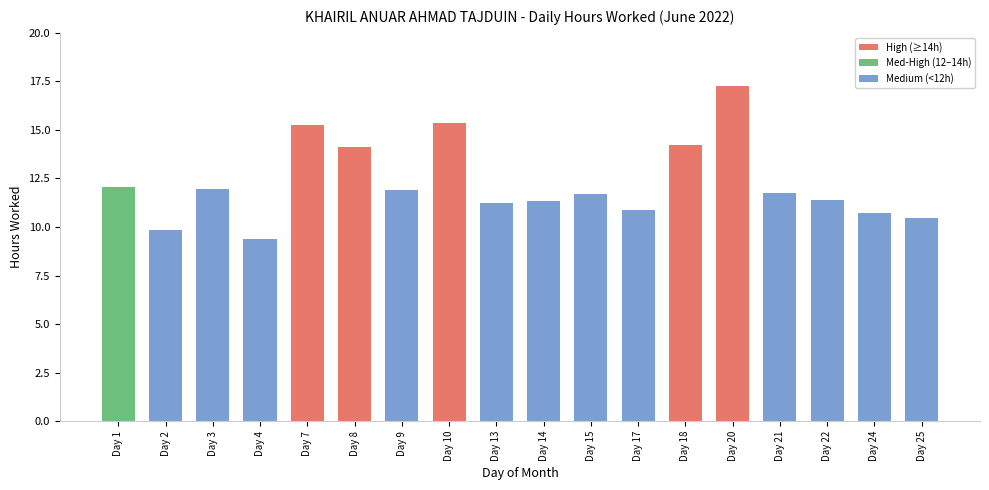

The chart shows a value of 9.3 at Day 8. True or false?

False